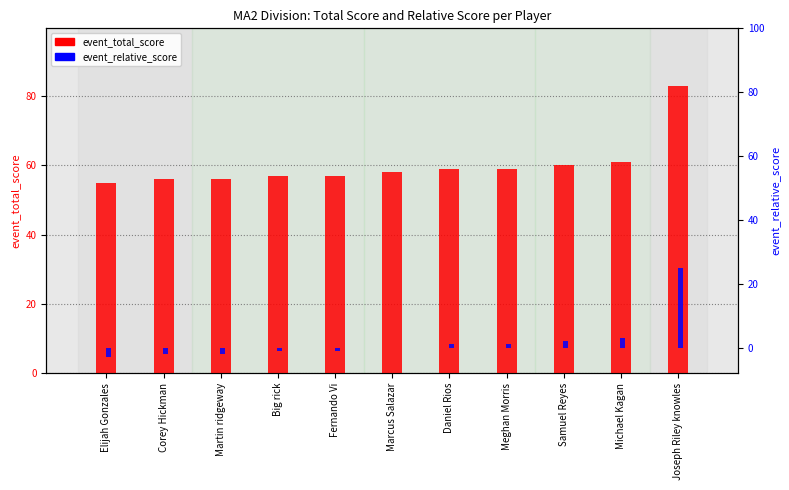

The event_relative_score series shows -4 at Corey Hickman. True or false?

False